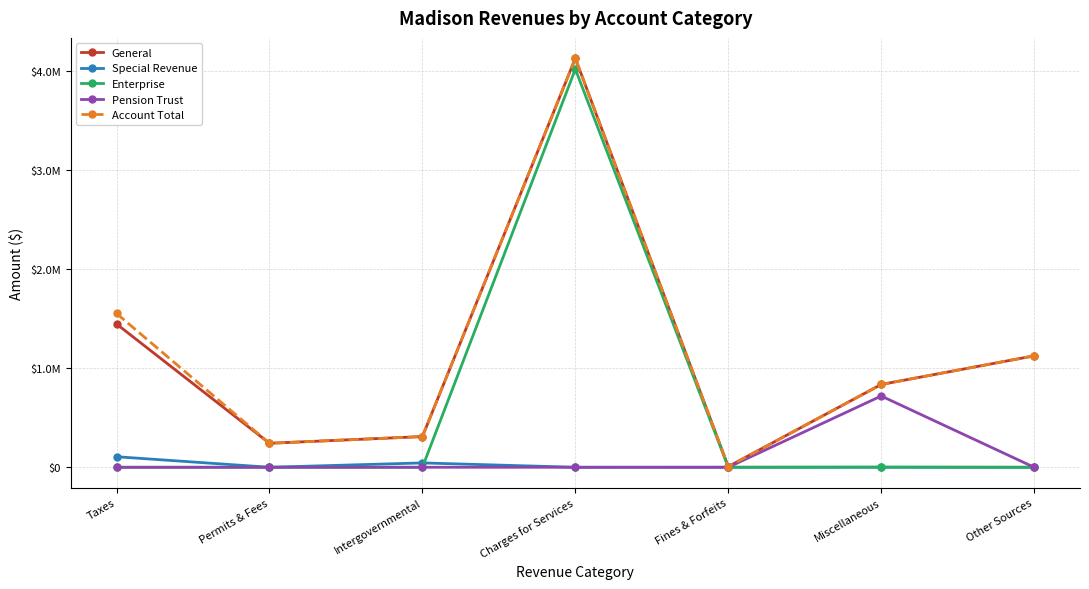

What are all the series names shown in the legend?

General, Special Revenue, Enterprise, Pension Trust, Account Total